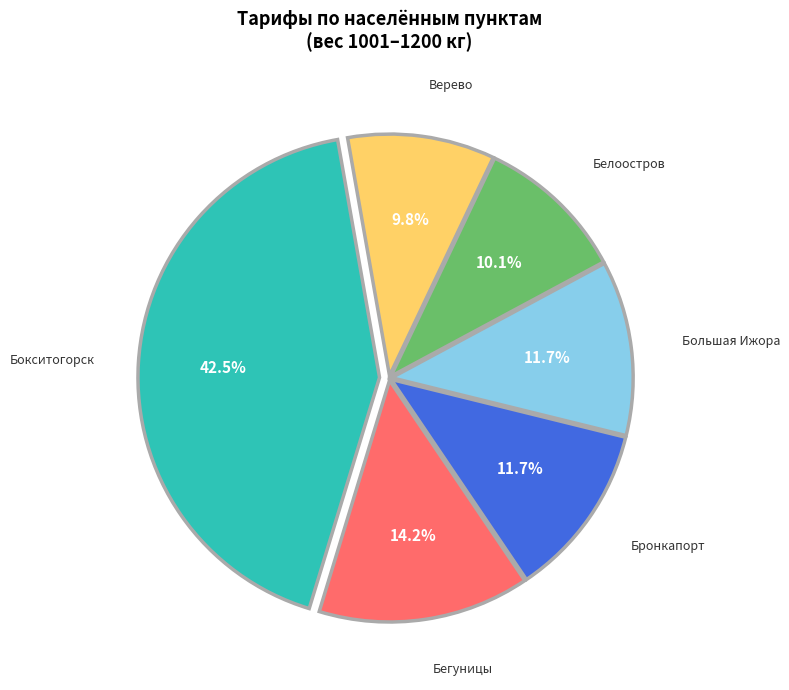

What portion of the pie excludes Верево?

90.2%